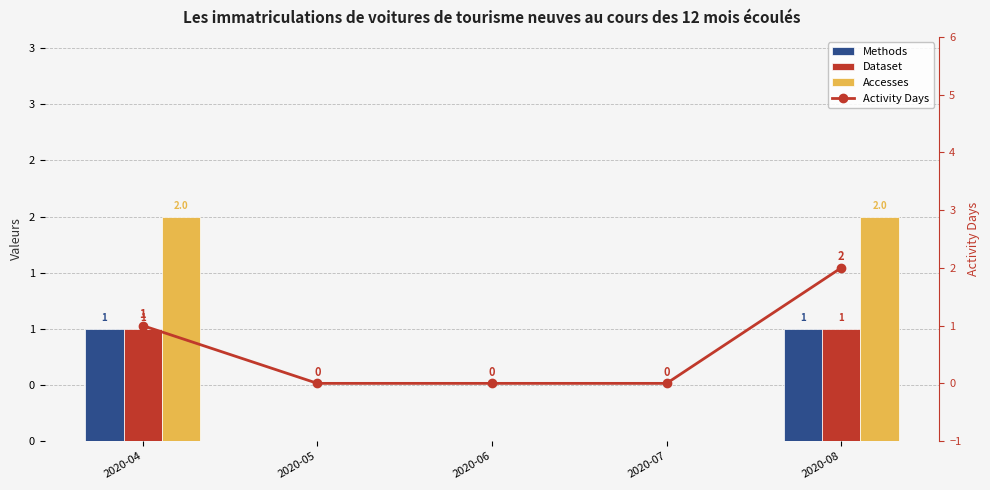

Count the Dataset values in the range 0 to 1.

5